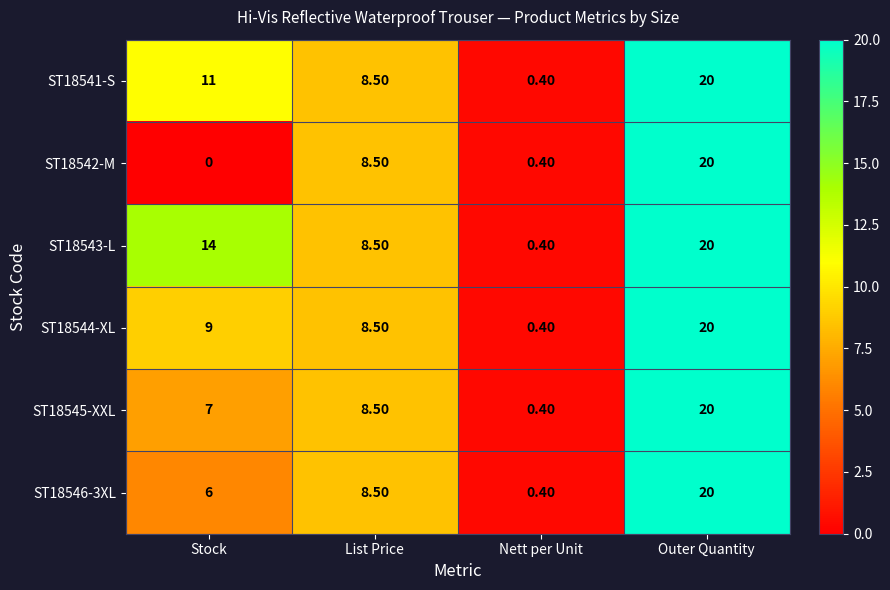

Rank the categories by ST18545-XXL value from lowest to highest.

Nett per Unit, Stock, List Price, Outer Quantity